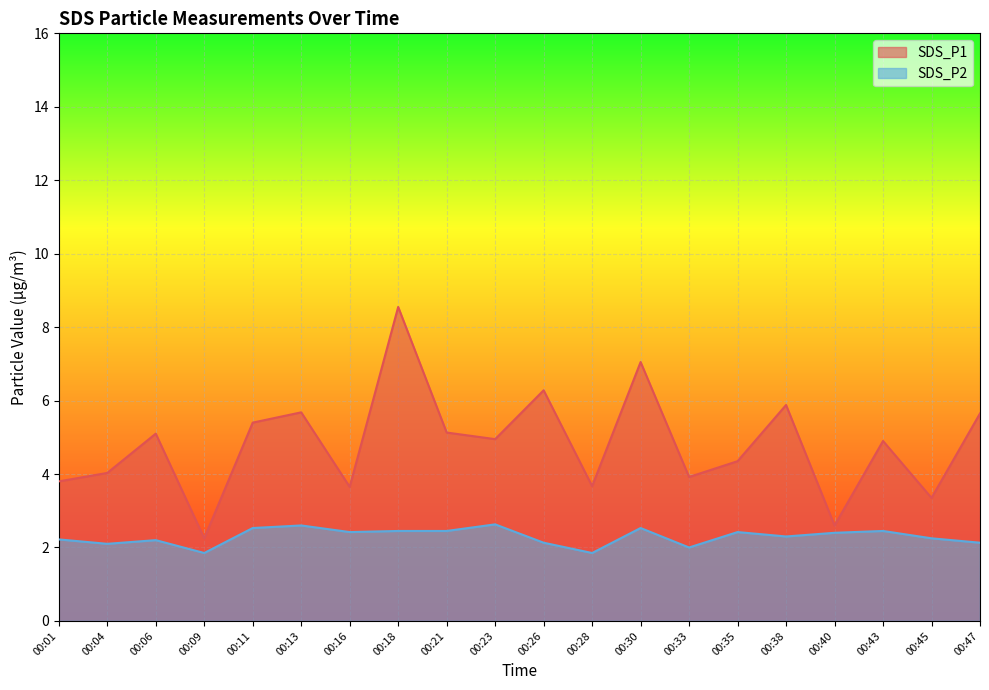

Which series changed the most between 00:09 and 00:35?

SDS_P1